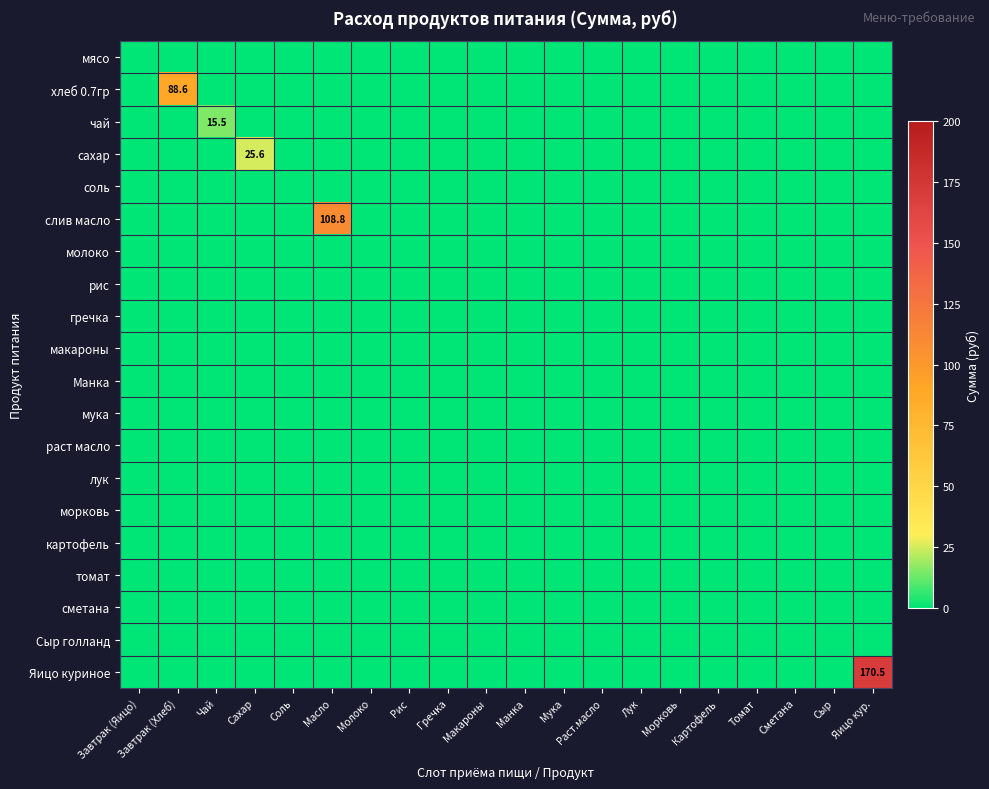

What is the maximum value shown in the chart?

170.5